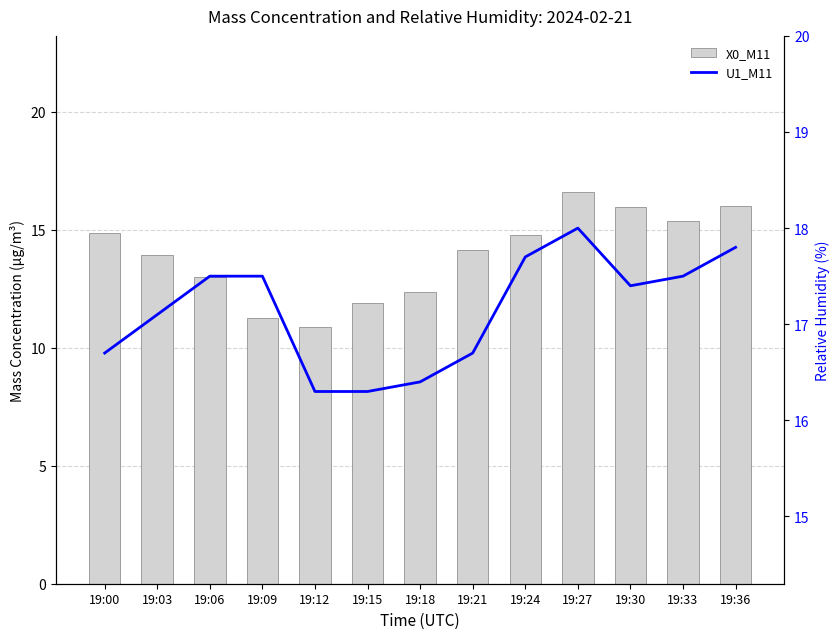

What is the difference between the second highest and second lowest values in the X0_M11 series?

4.8